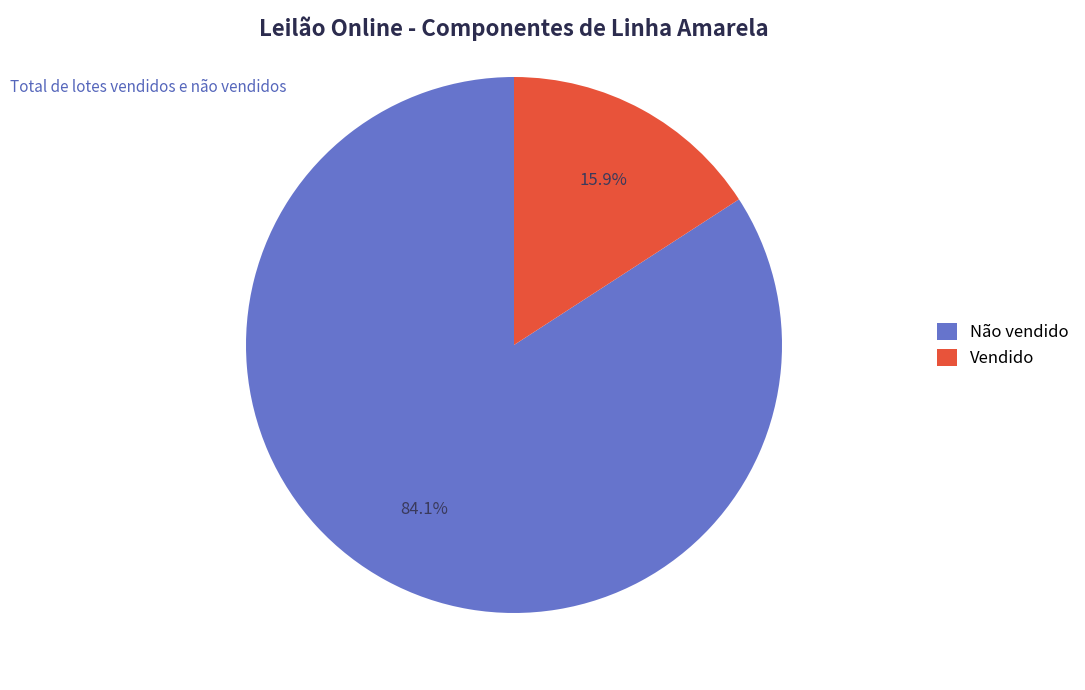

Is it true that Vendido is 16% of the pie?

True